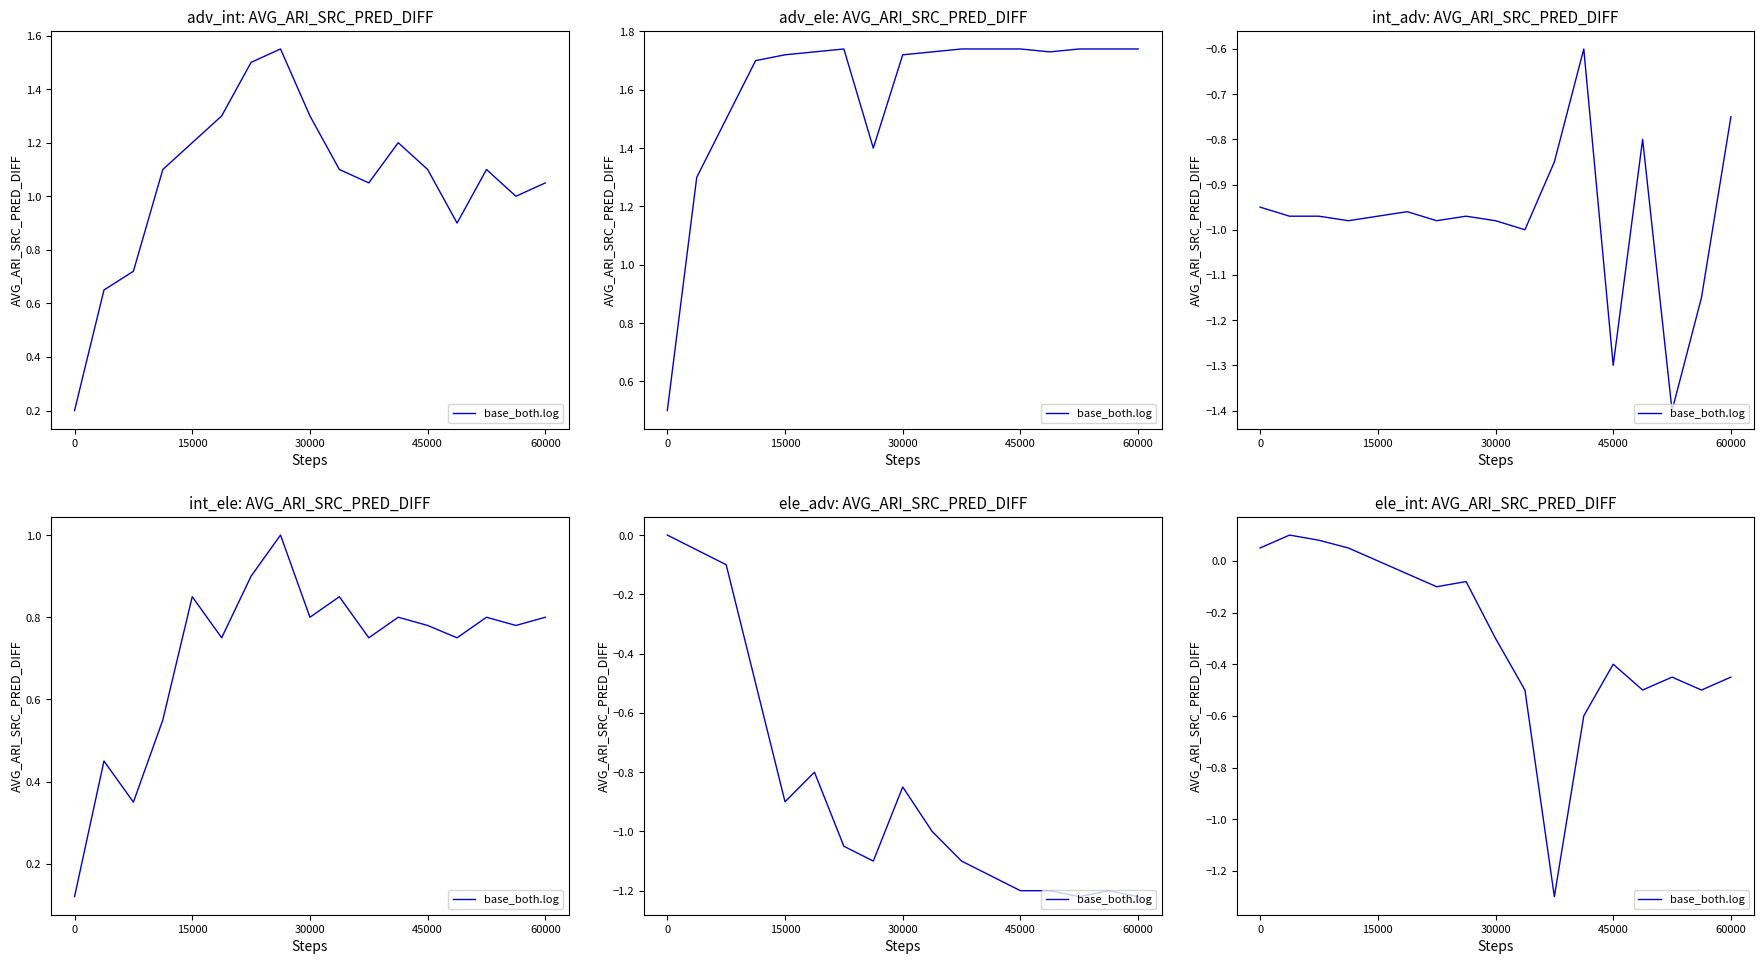

How many series are shown in this chart?

1